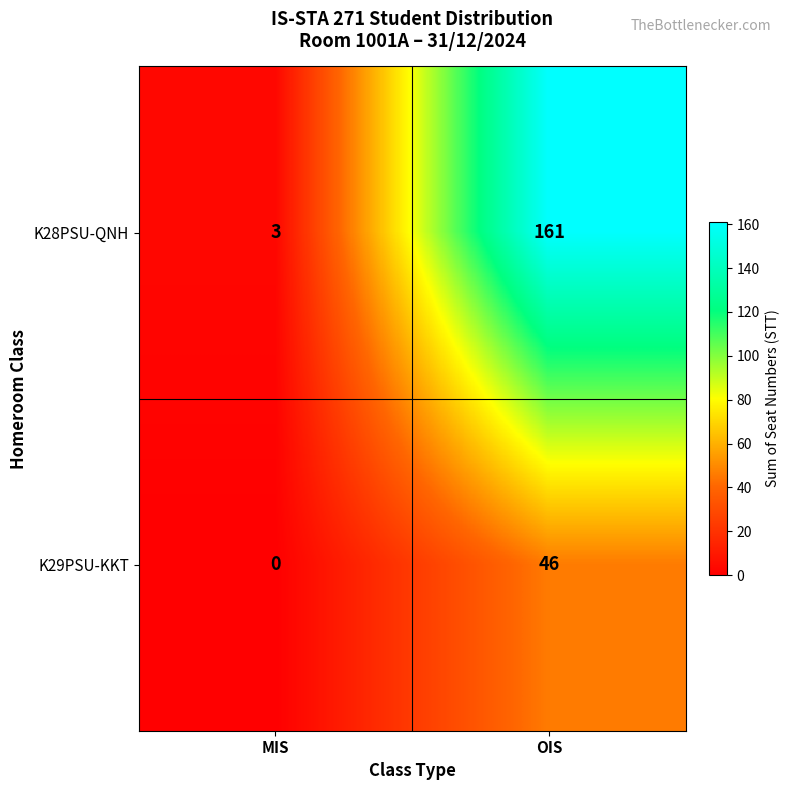

What is the sum of the K29PSU-KKT values at OIS and MIS?

46